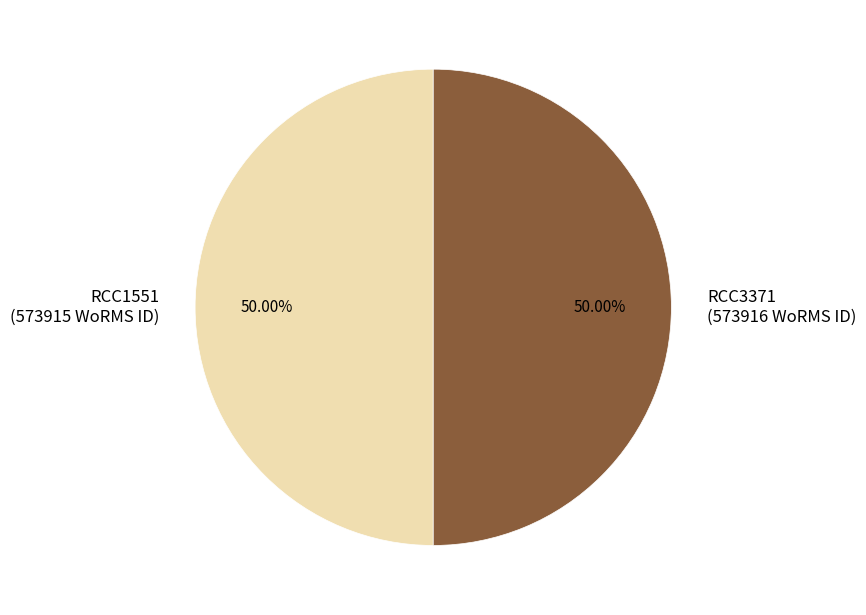

How many segments does this pie chart have?

2